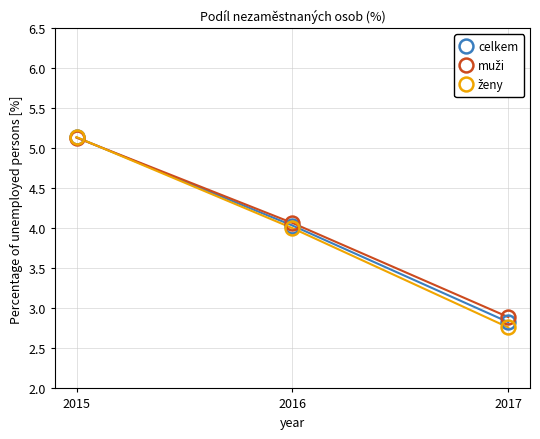

Which category has the lowest value across all series?

2017